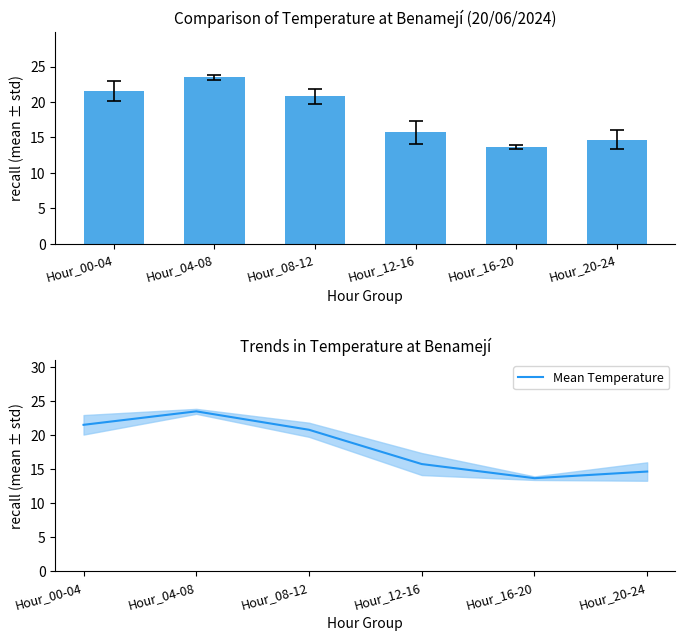

True or false: Temperatura (ºC) has a value of 23.5 at Hour_04-08.

True